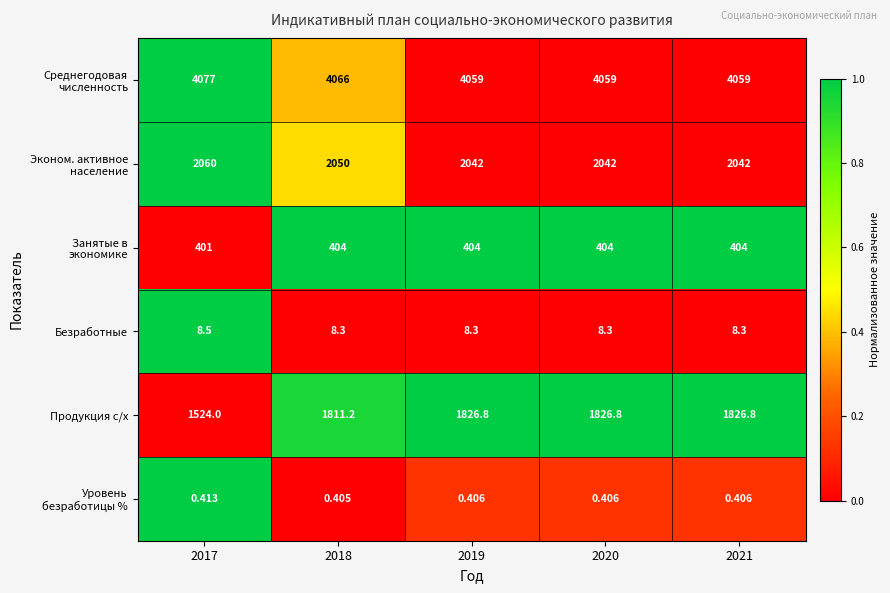

Which series has the largest range (max minus min)?

Продукция с/х